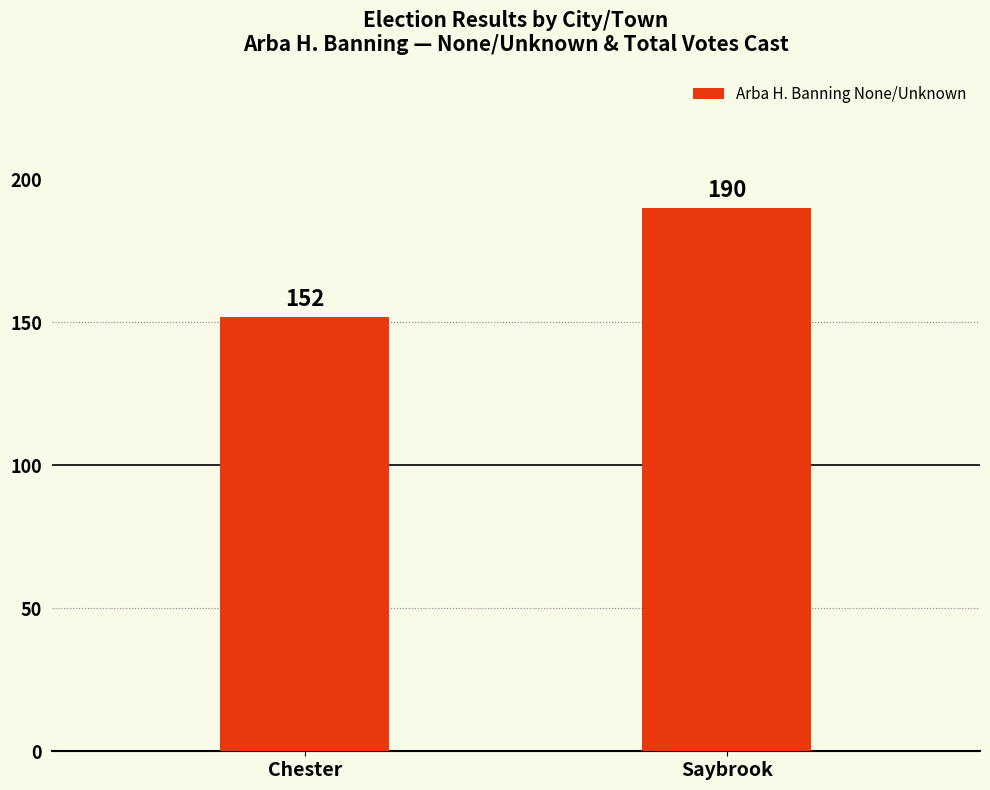

What is the smallest value displayed?

152